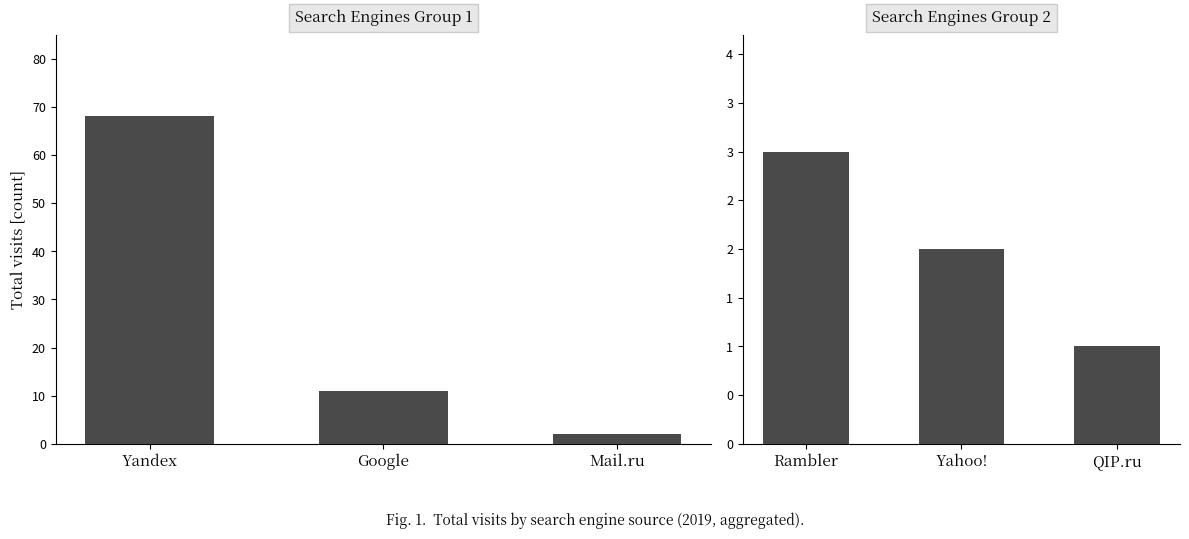

What is the maximum value for Group 2 sources?

3